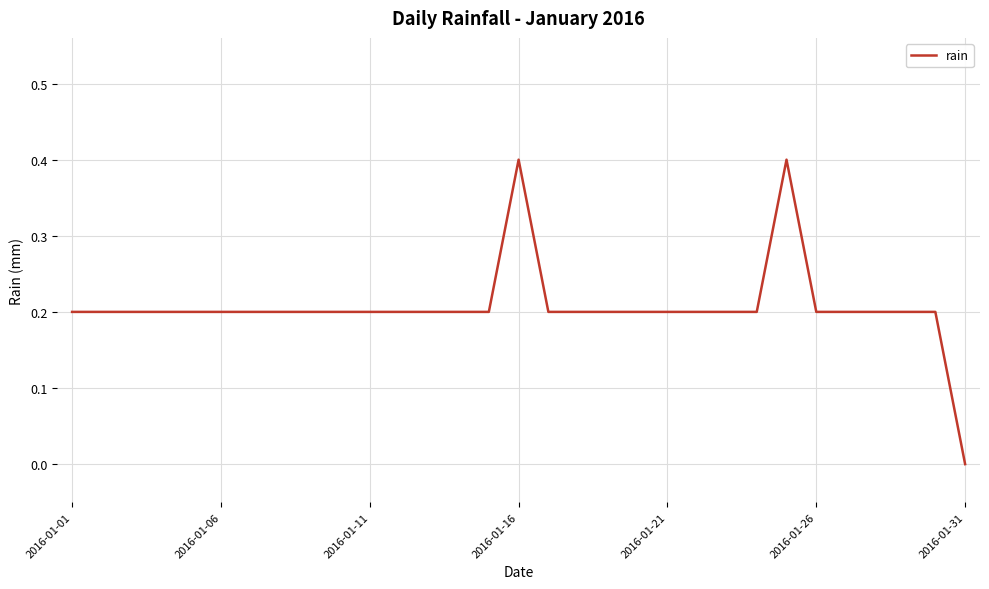

What is the maximum value shown in the chart?

0.4